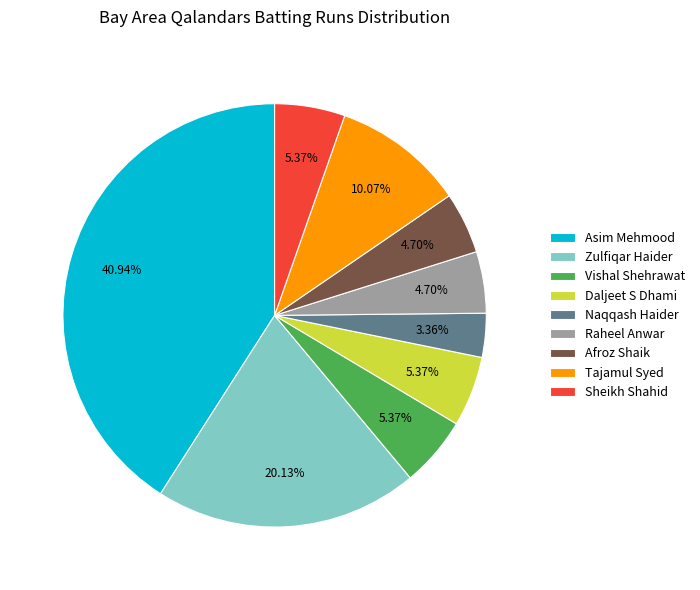

Which has a higher value, Afroz Shaik or Sheikh Shahid?

Sheikh Shahid